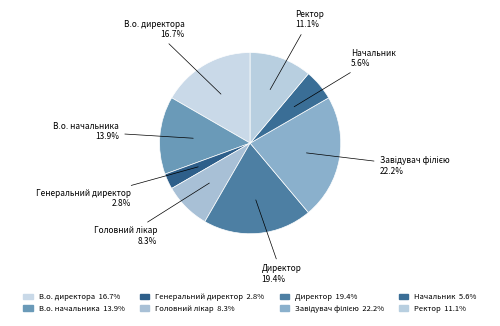

Which slice is the smallest?

Генеральний директор